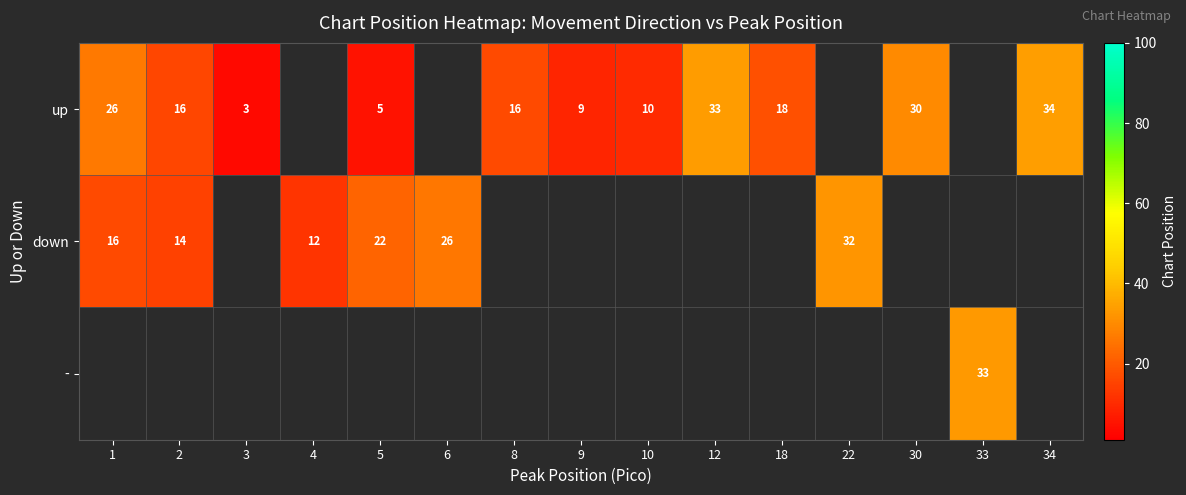

Which series has the largest range (max minus min)?

up